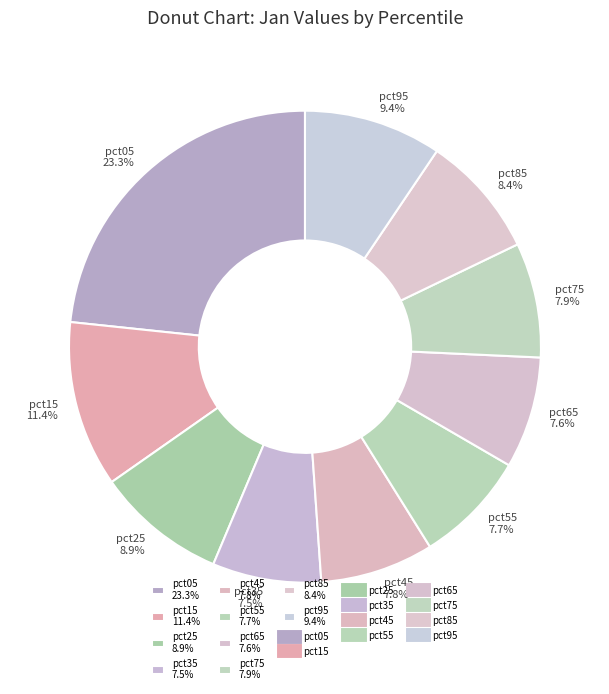

What is the total percentage of pct35 7.5% and pct65 7.6%?

15.1%